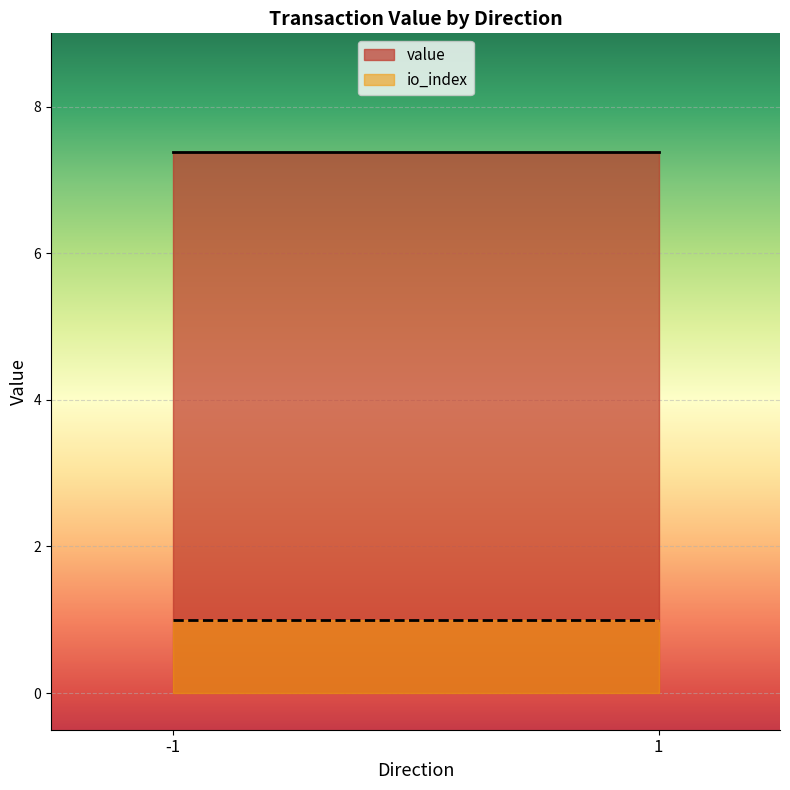

Where is the first local maximum for io_index?

-1